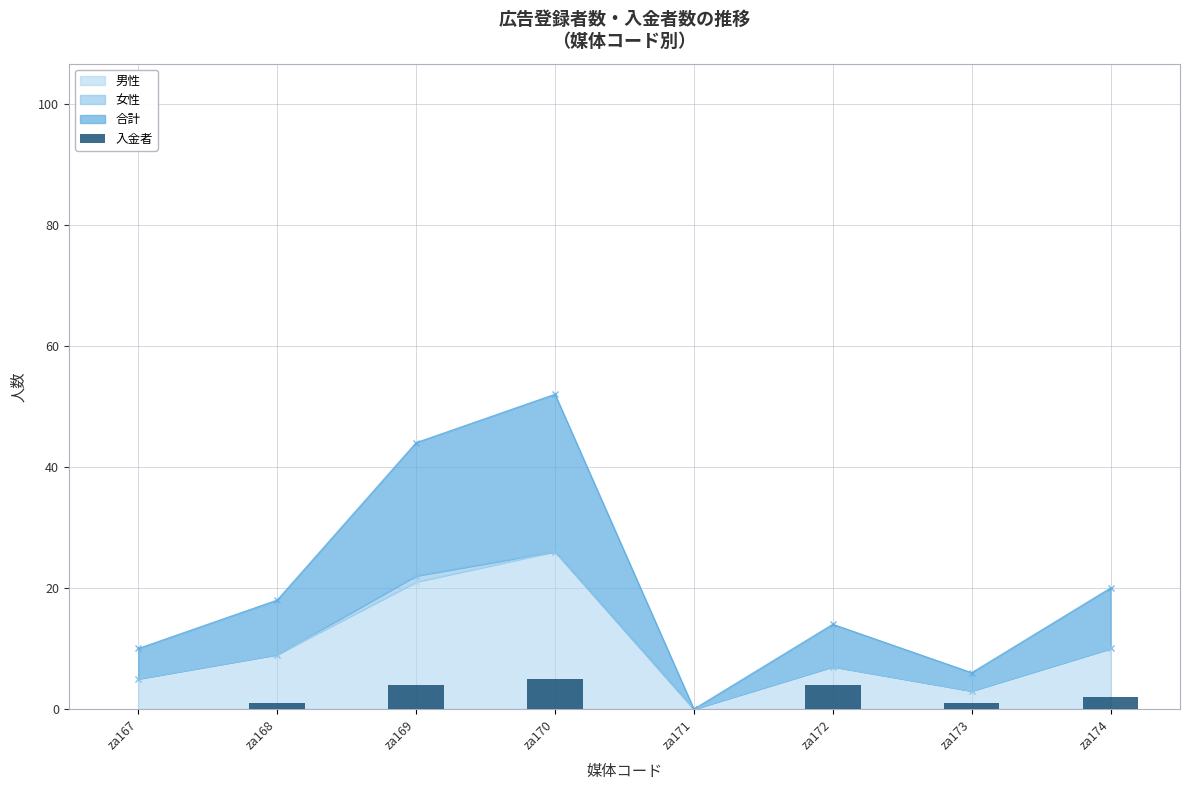

The chart shows a value of 1 at za169. True or false?

False